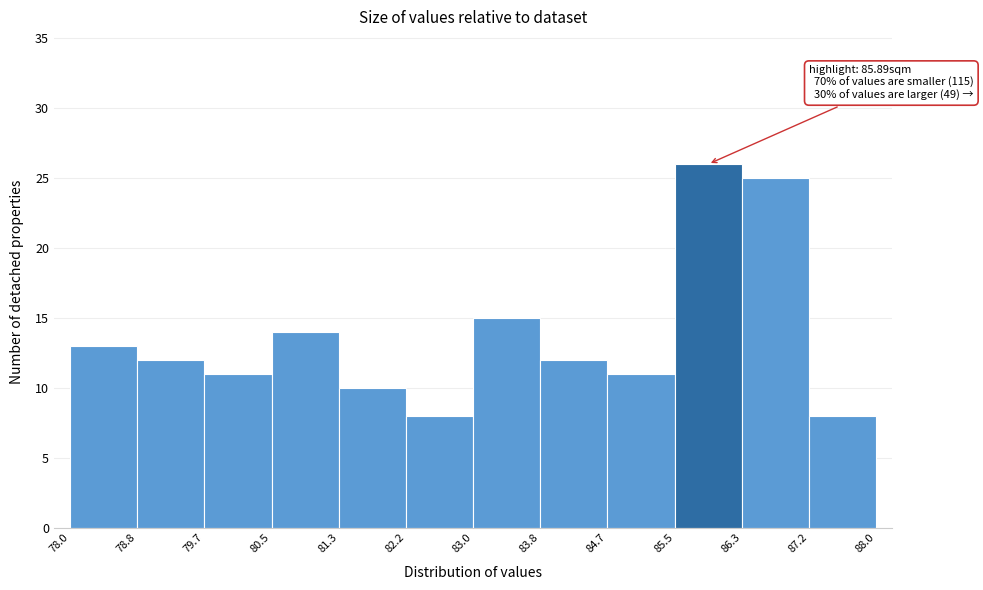

Over which range of the x-axis is the bar tallest?

85.5 to 86.3